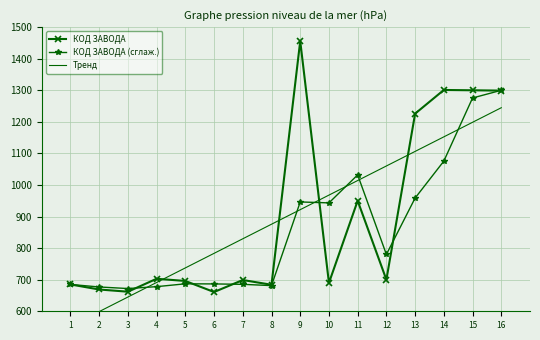

Reading left to right, what are all the values shown in this chart?

КОД ЗАВОДА: 1=685.0	2=669.0	3=662.0	4=703.0	5=696.0	6=661.0	7=699.0	8=684.0	9=1456.0	10=690.0	11=950.0	12=700.0	13=1226.0	14=1301.0	15=1300.0	16=1299.0
КОД ЗАВОДА (сглаж.): 1=685.0	2=677.0	3=672.0	4=678.0	5=687.0	6=686.7	7=685.3	8=681.3	9=946.3	10=943.3	11=1032.0	12=780.0	13=958.7	14=1075.7	15=1275.7	16=1300.0
Тренд: 1=552.9	2=599.0	3=645.1	4=691.2	5=737.4	6=783.5	7=829.6	8=875.7	9=921.9	10=968.0	11=1014.1	12=1060.3	13=1106.4	14=1152.5	15=1198.6	16=1244.8